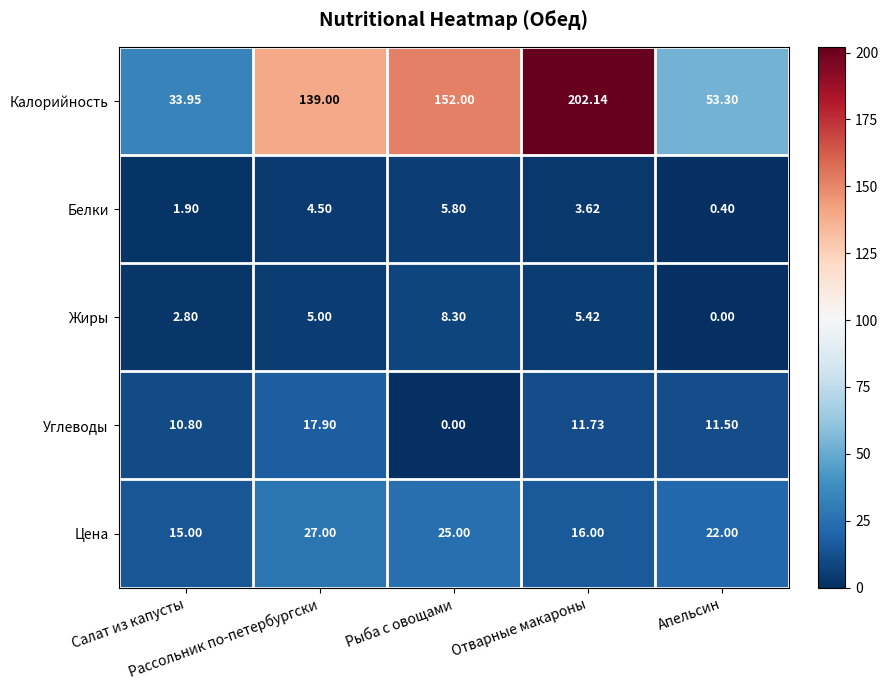

Count the number of data series in this chart.

5